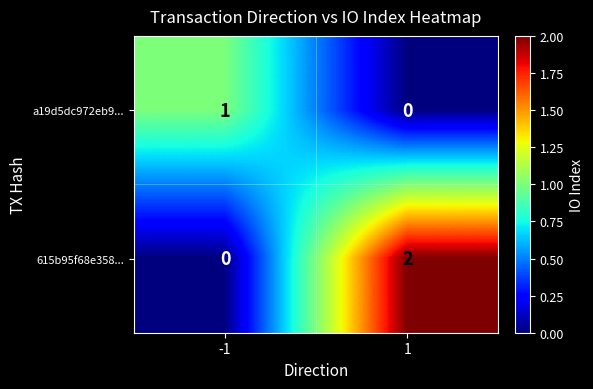

Which series has the widest spread of values?

615b95f68e358...